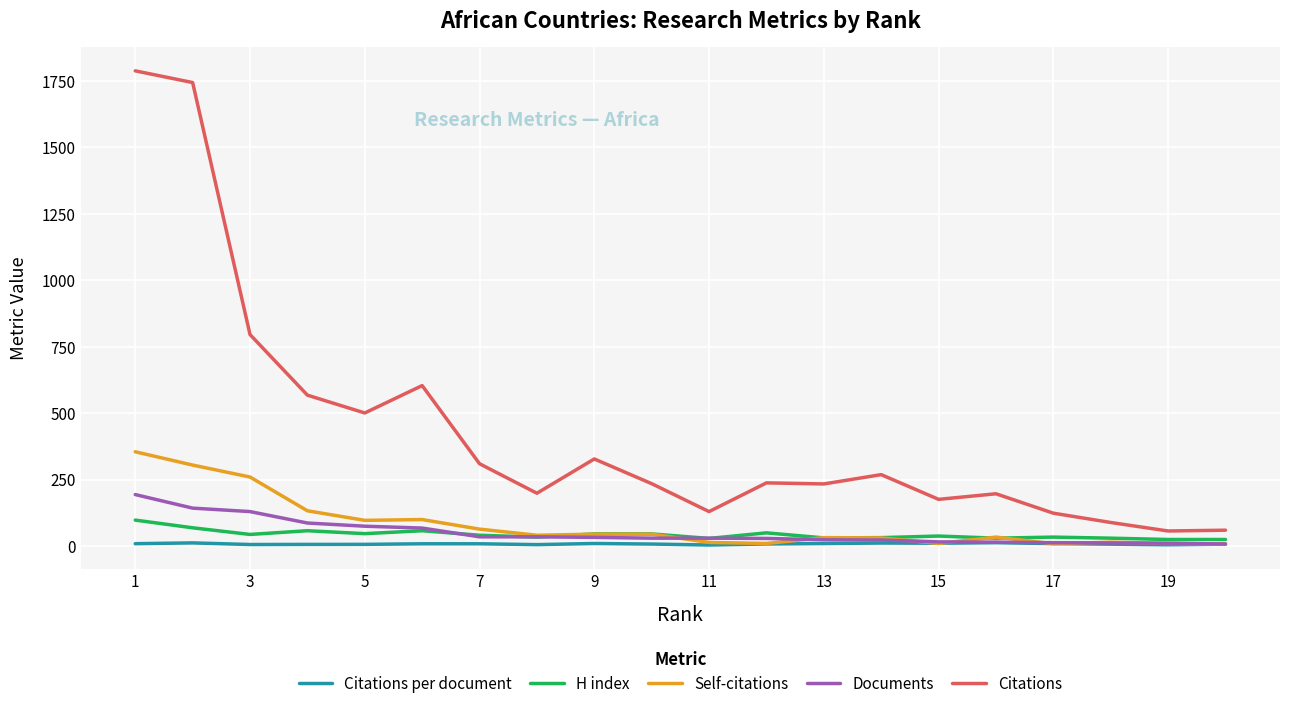

Which series has the largest range (max minus min)?

Citations